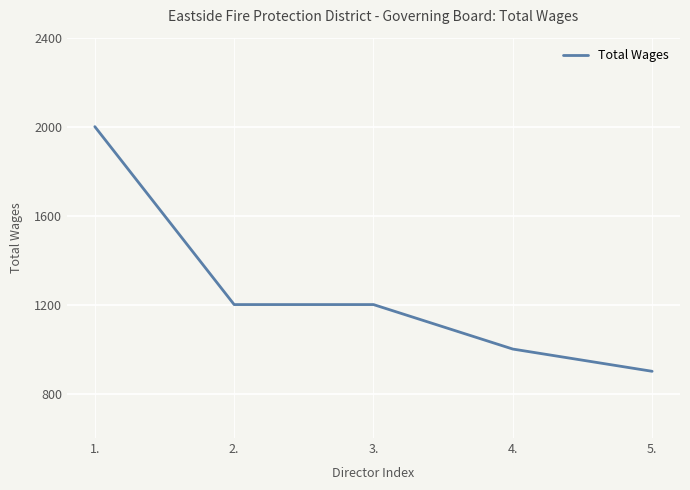

What is the difference between the values at 1. and 4.?

1000